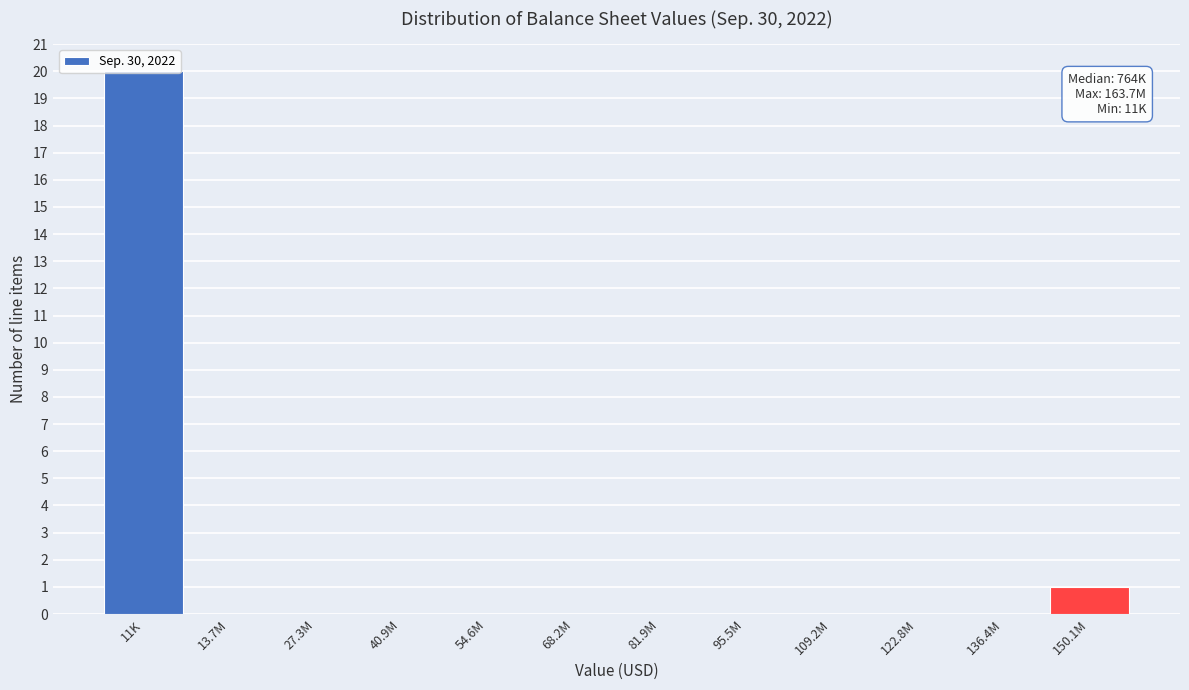

Which category has the highest value across all series?

11K